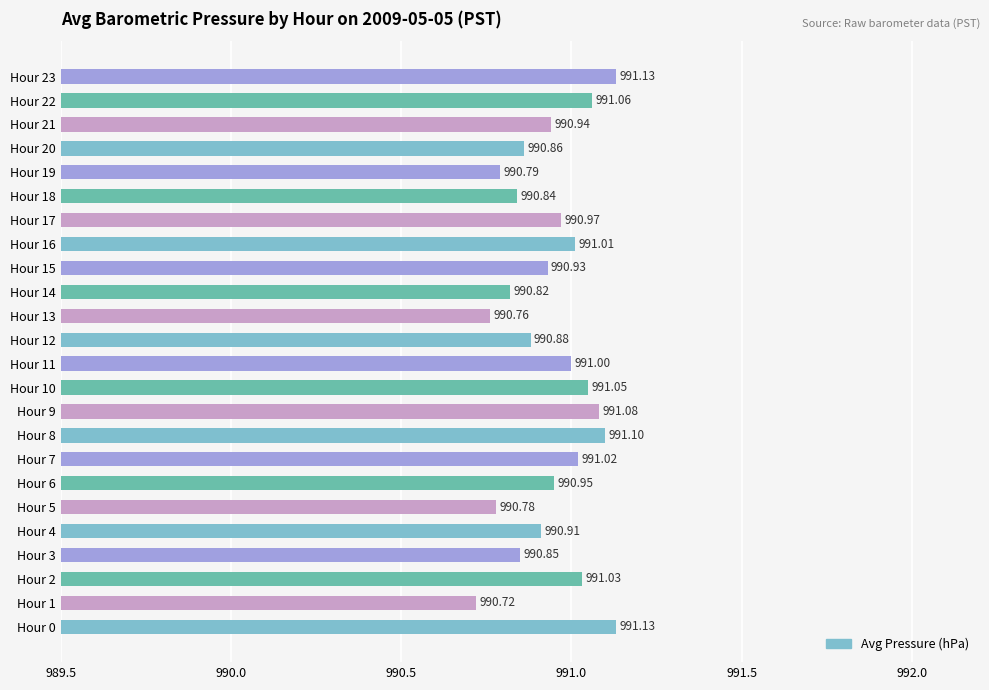

What is the sum of all values?

23782.6